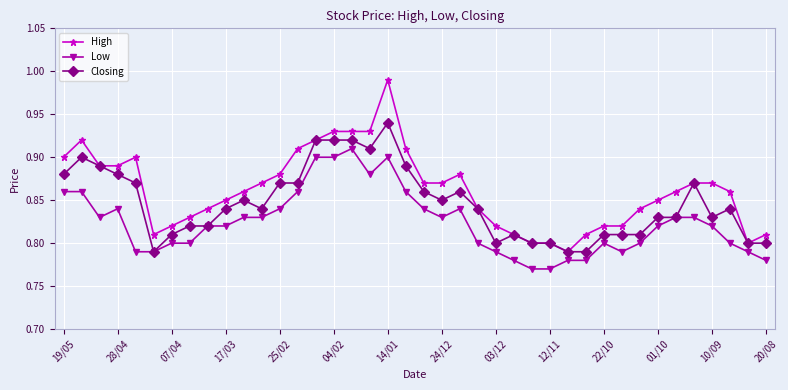

At how many categories does at least one series exceed 0?

40